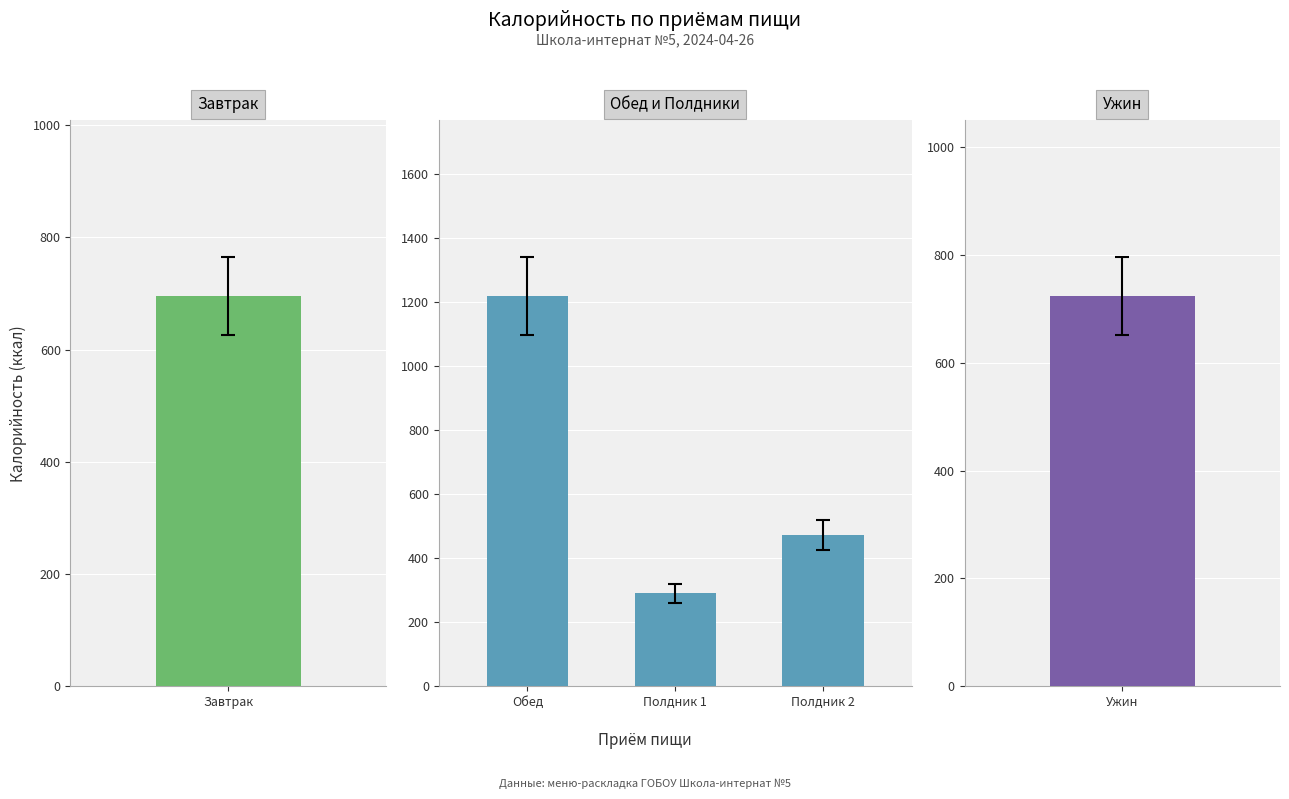

What is the difference between the values at Полдник 2 and Полдник 1?

181.4